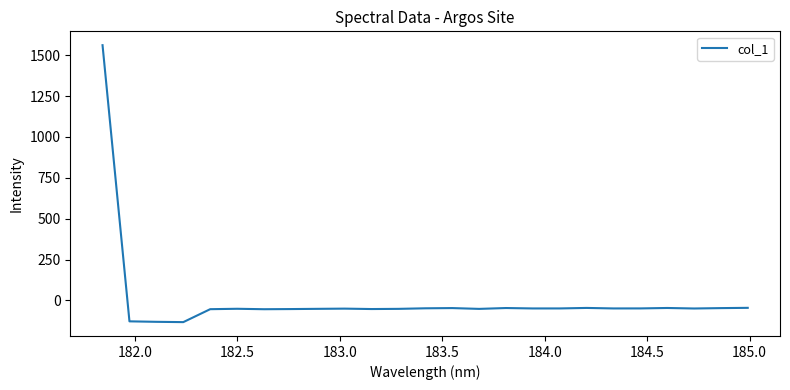

What is the difference between the maximum and minimum values?

1693.8